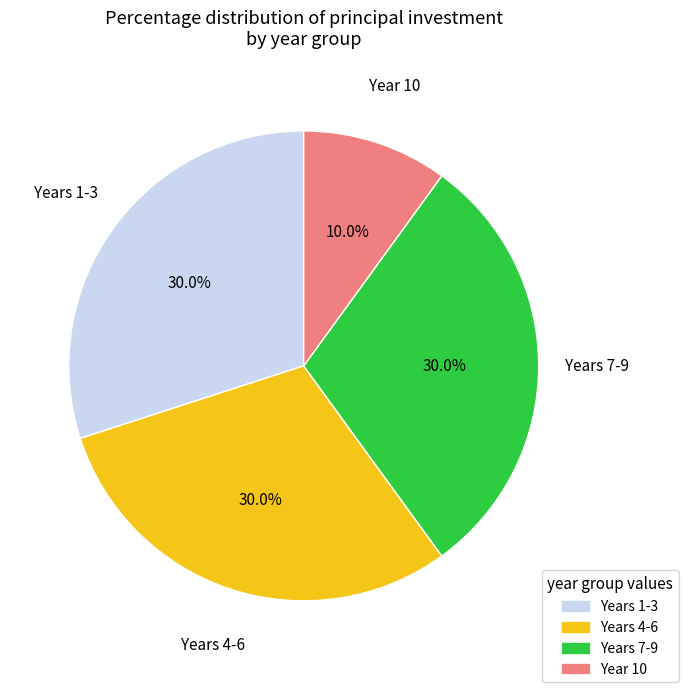

Is there any slice that represents more than half of the pie?

No